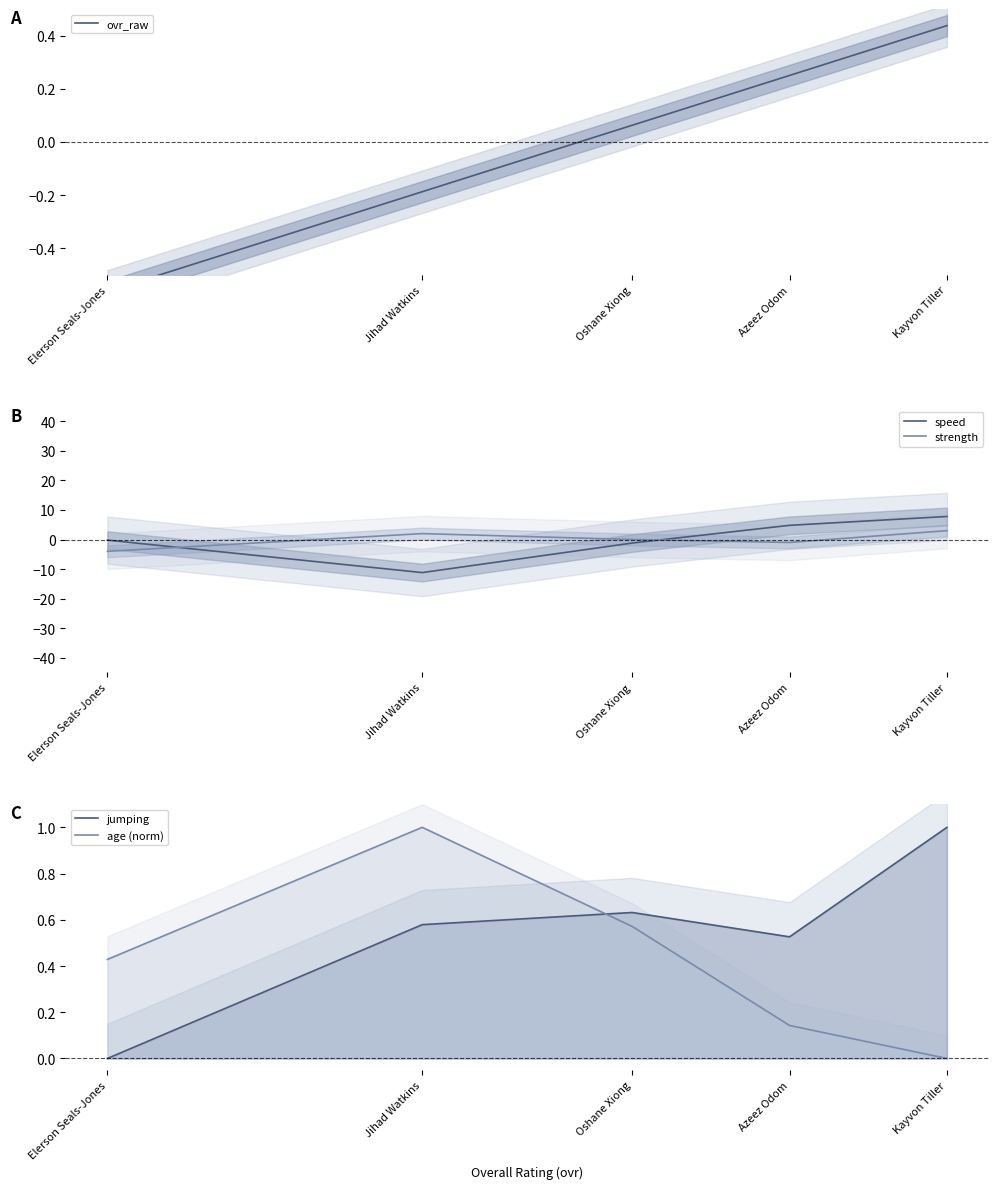

At which label does speed first exceed 0?

Kayvon Tiller